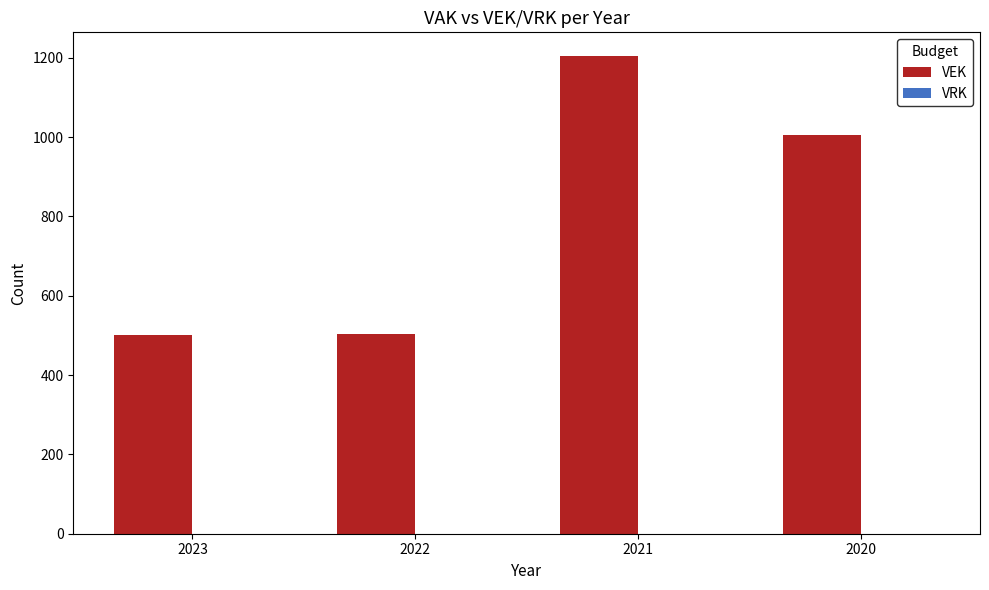

What is the value of the 2nd bar from the left?

504